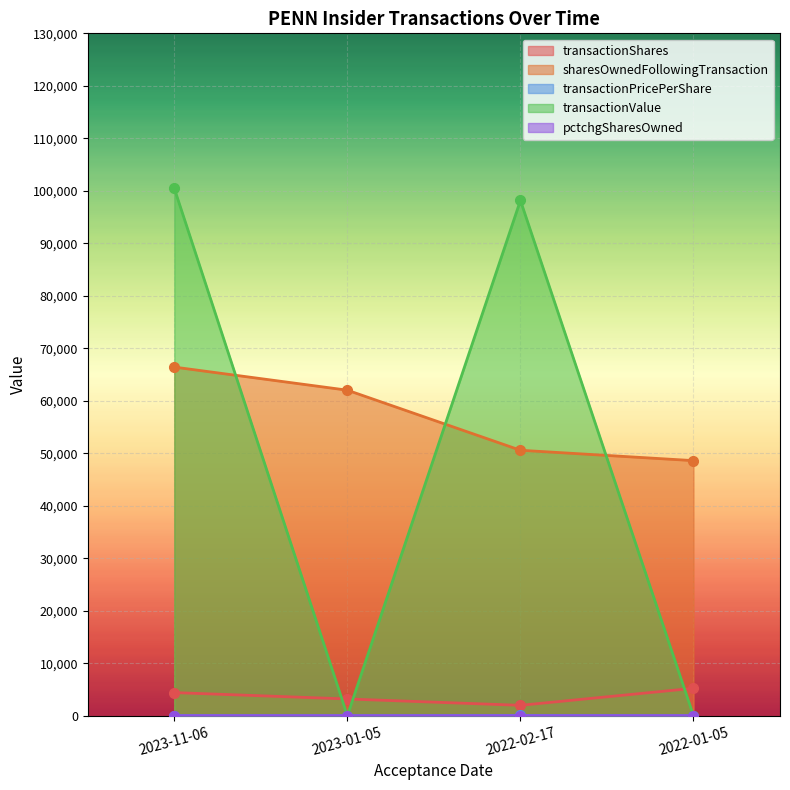

After their last crossing, which series has the higher values: pctchgSharesOwned or transactionPricePerShare?

pctchgSharesOwned